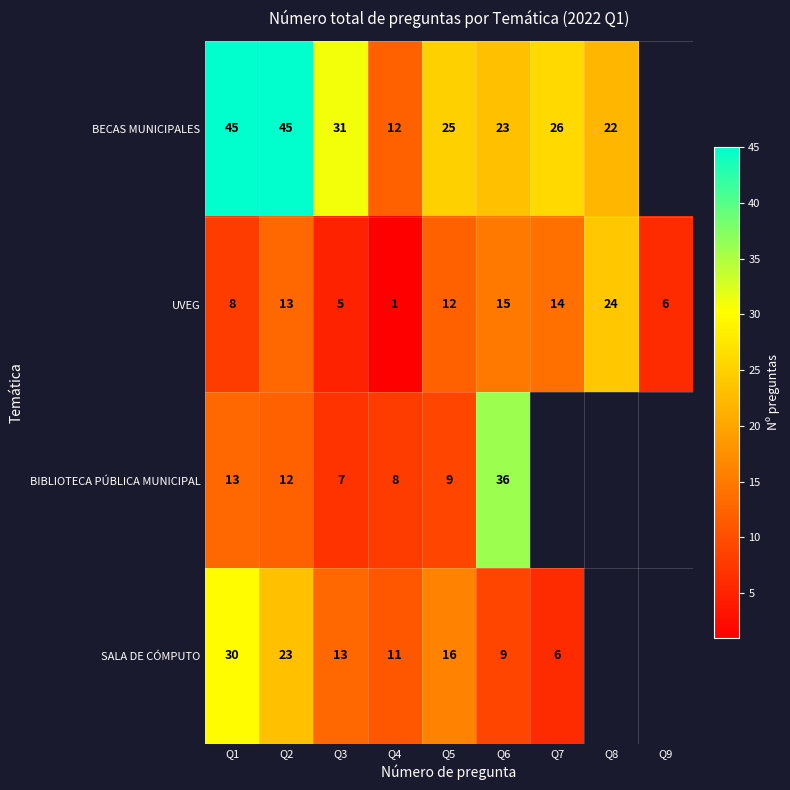

Is it true that UVEG equals 24 at Q8?

True